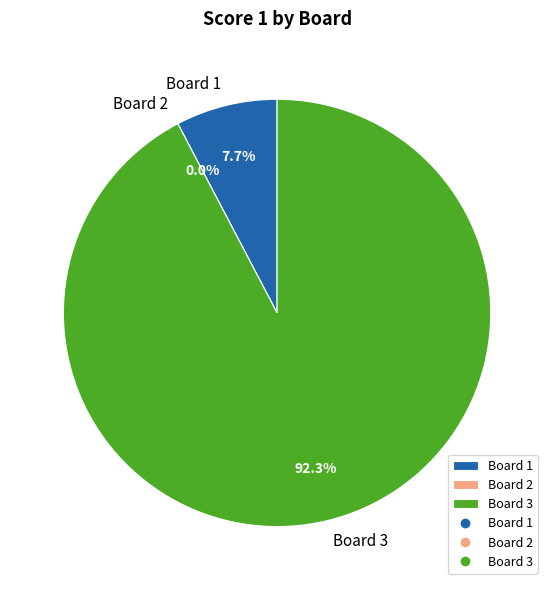

The Board 3 slice represents 99% of the pie. True or false?

False